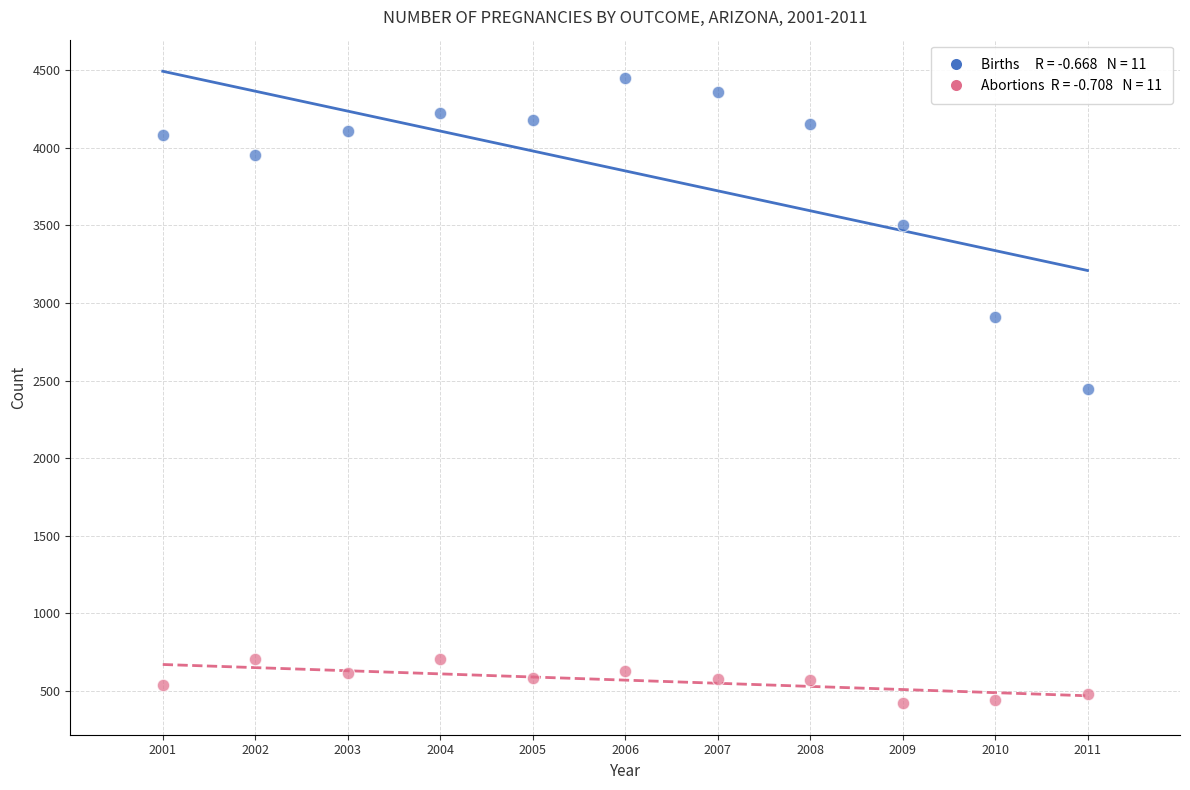

Across all data points, what is the range of X values (max minus min)?

10